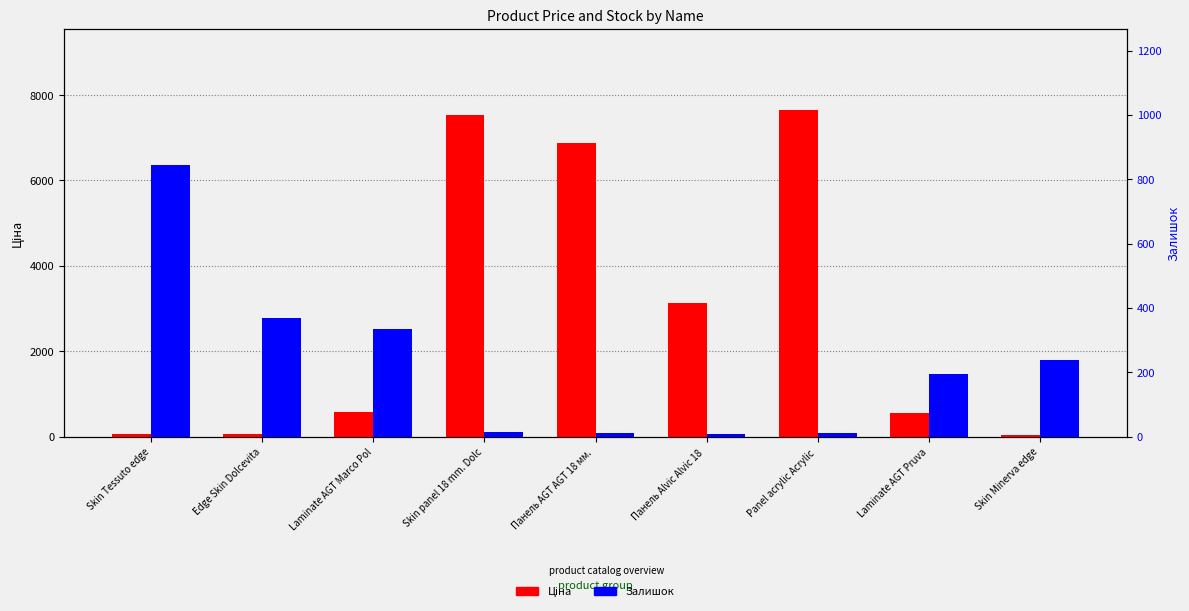

Which series has the widest spread of values?

Ціна